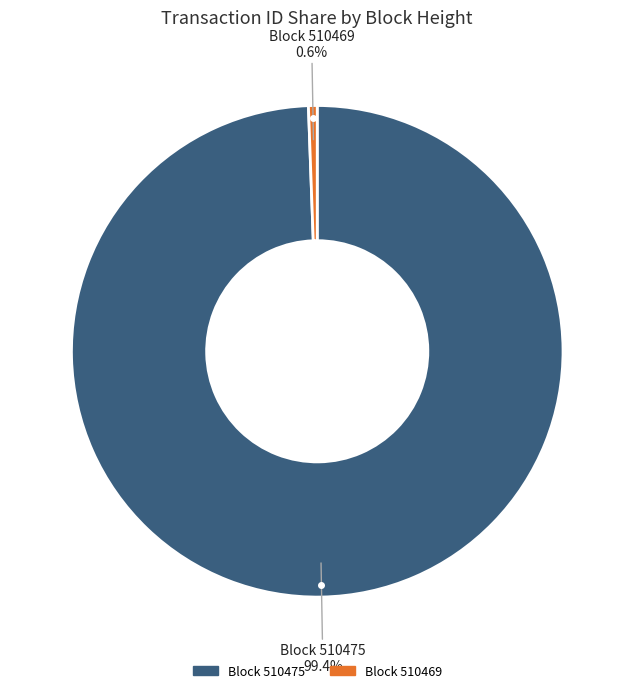

Is there a majority slice in this chart?

Yes